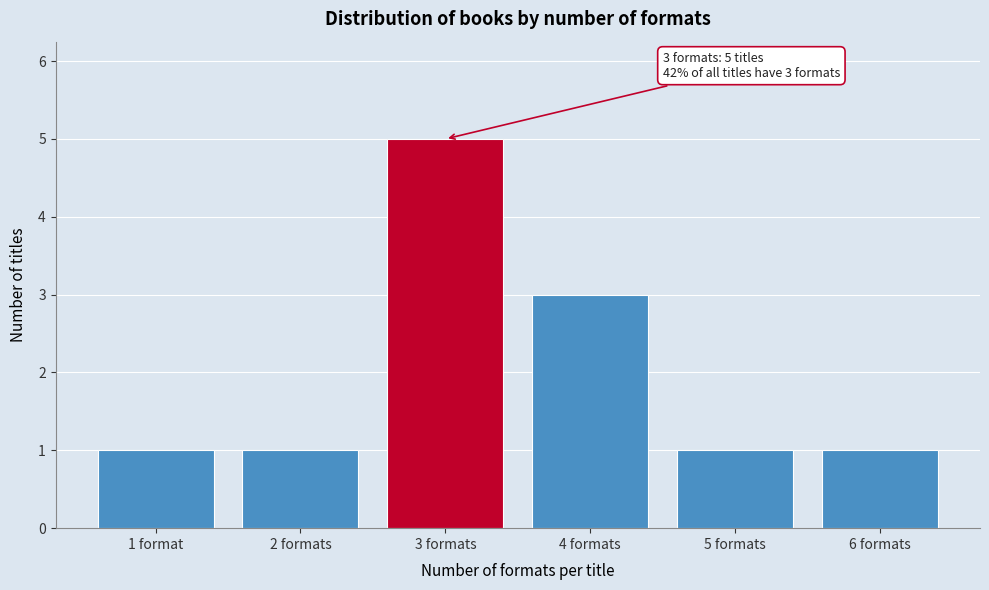

Reading left to right, what are all the values shown in this chart?

1 format=1	2 formats=1	3 formats=5	4 formats=3	5 formats=1	6 formats=1